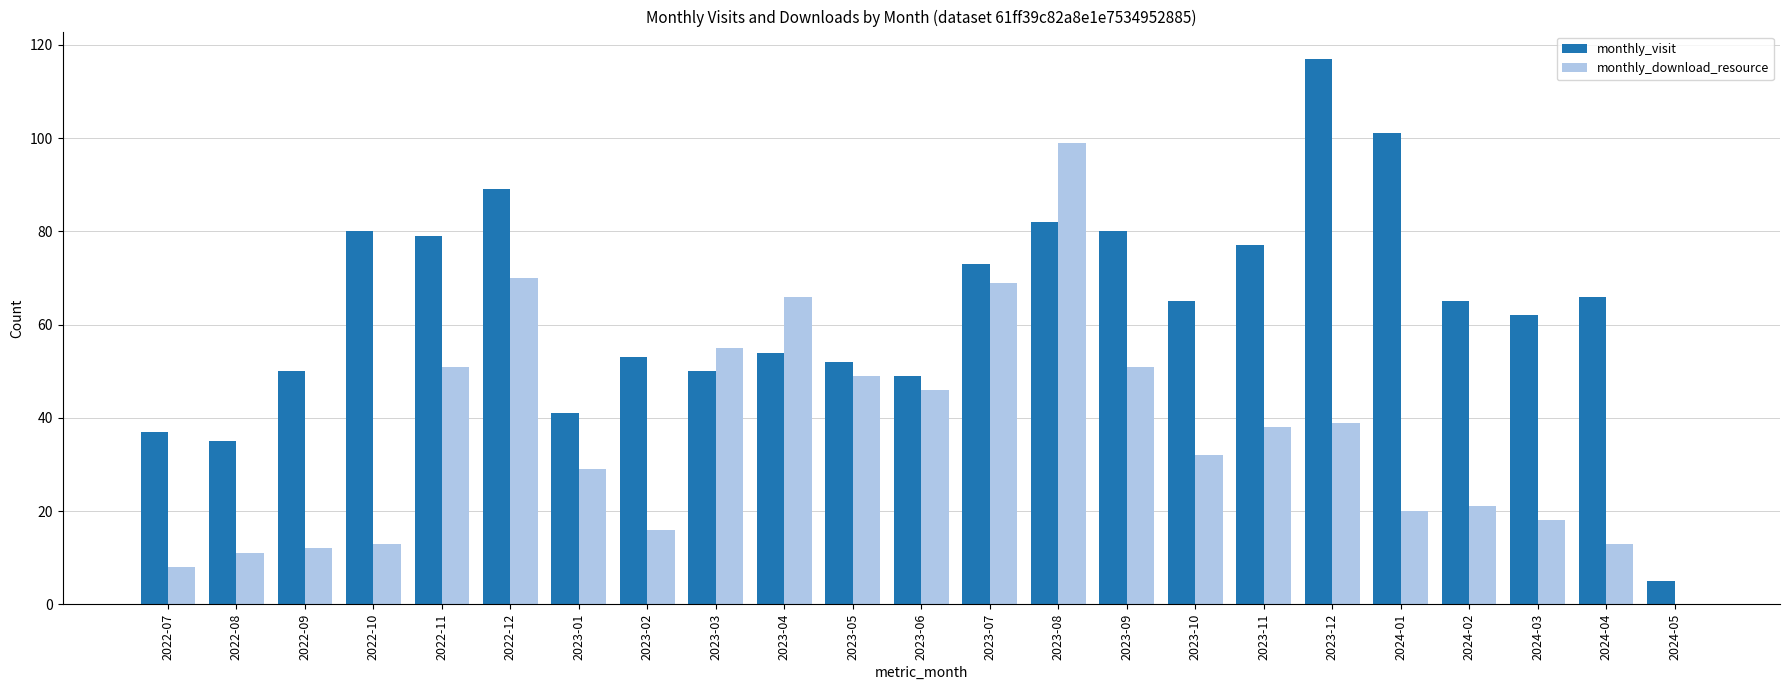

What is the difference between the monthly_visit values at 2024-01 and 2022-10?

21